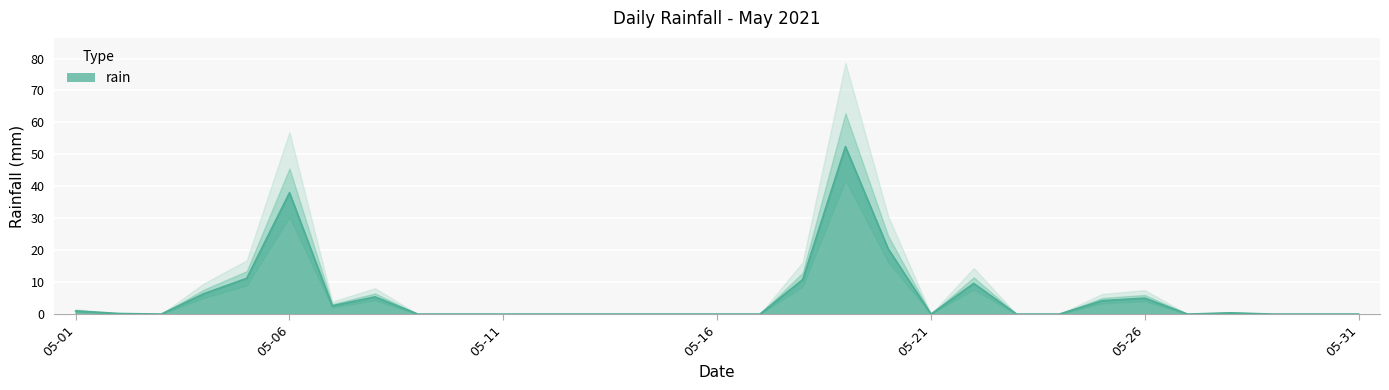

Which has a higher value, 2021-05-05 or 2021-05-23?

2021-05-05